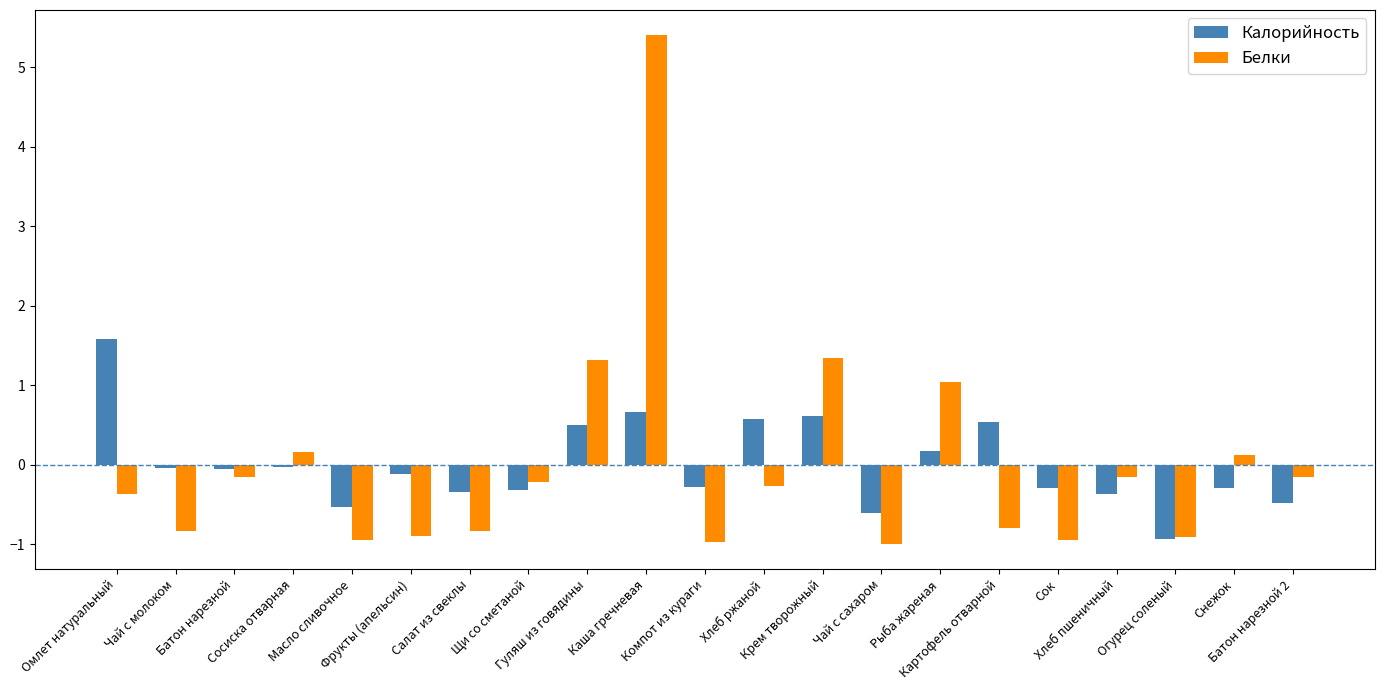

What is the difference between the Белки values at Крем творожный and Чай с молоком?

2.2